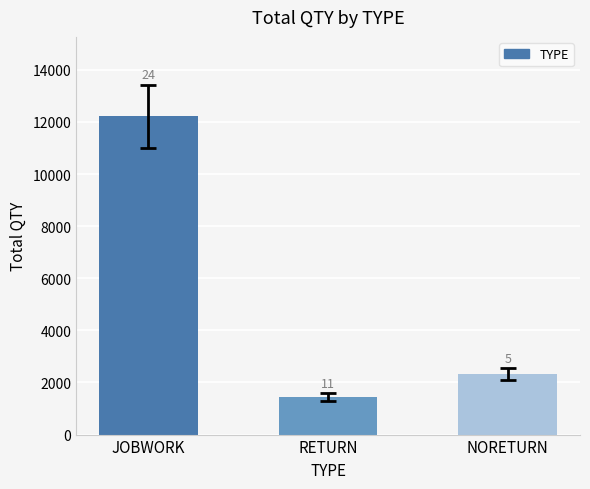

How many bars are there in total?

3